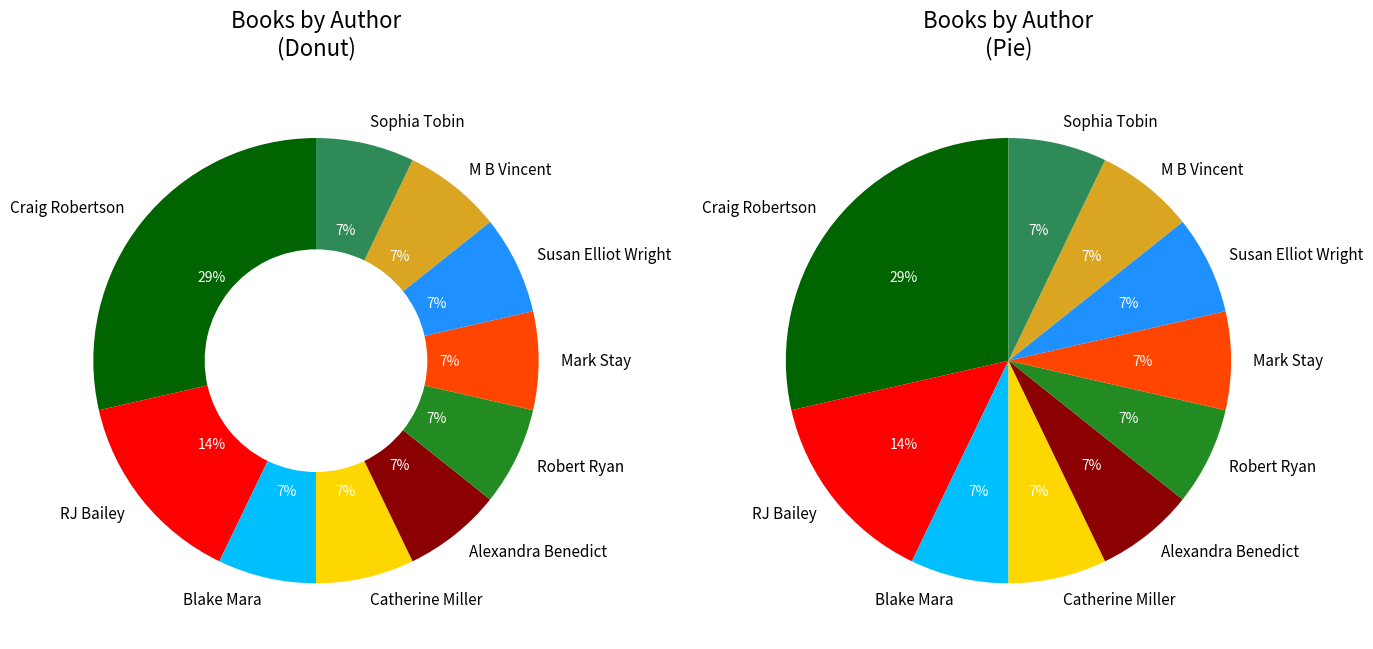

To the nearest percent, what is the difference between the Blake Mara (199498933) and RJ Bailey (576637776) slice percentages?

7%